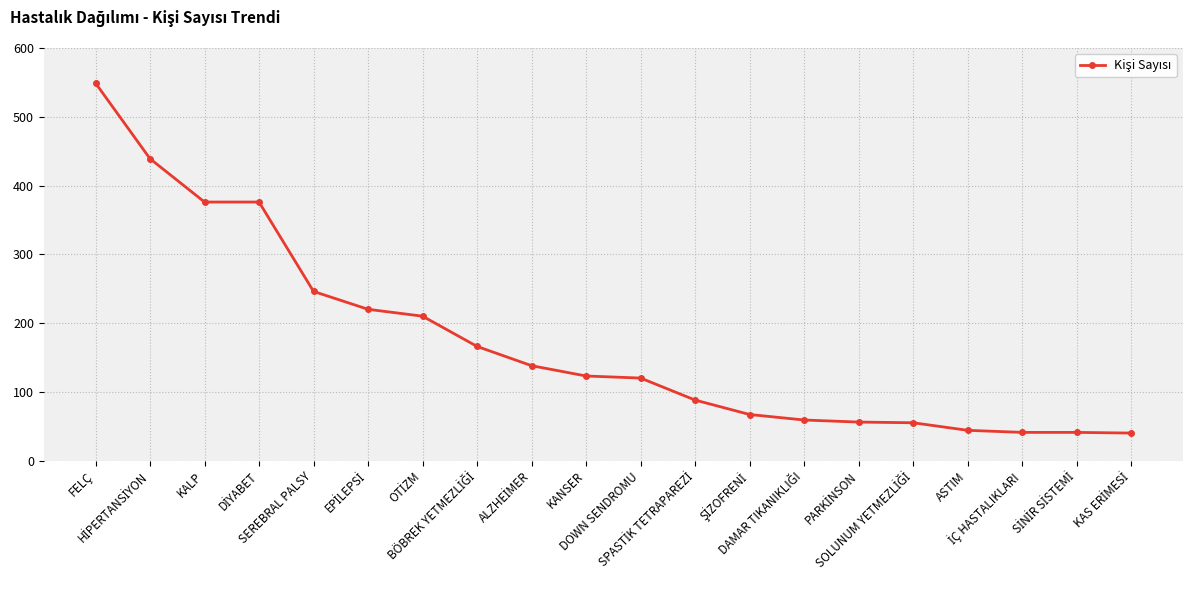

What is the smallest value displayed?

40